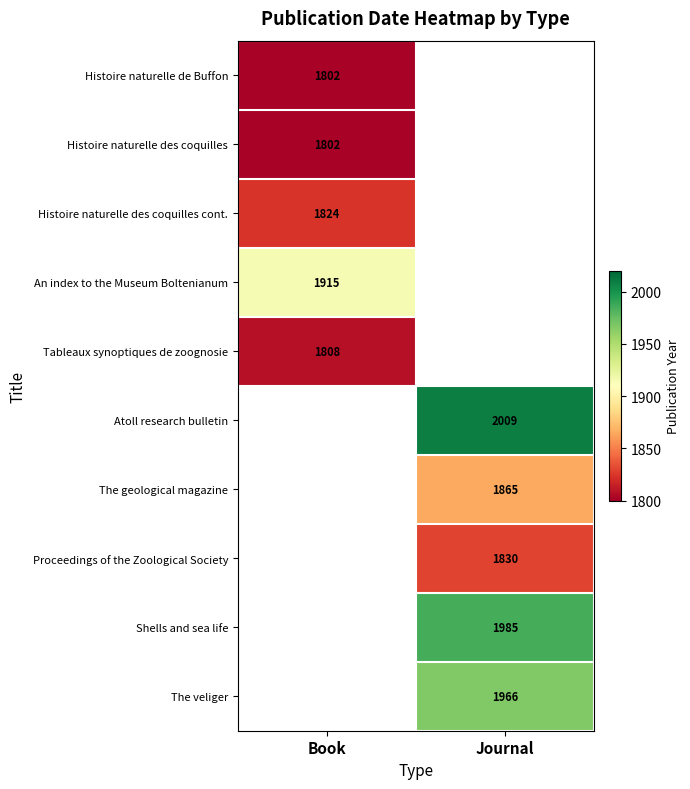

The value of Tableaux synoptiques de zoognosie at Book is 1808. True or false?

True